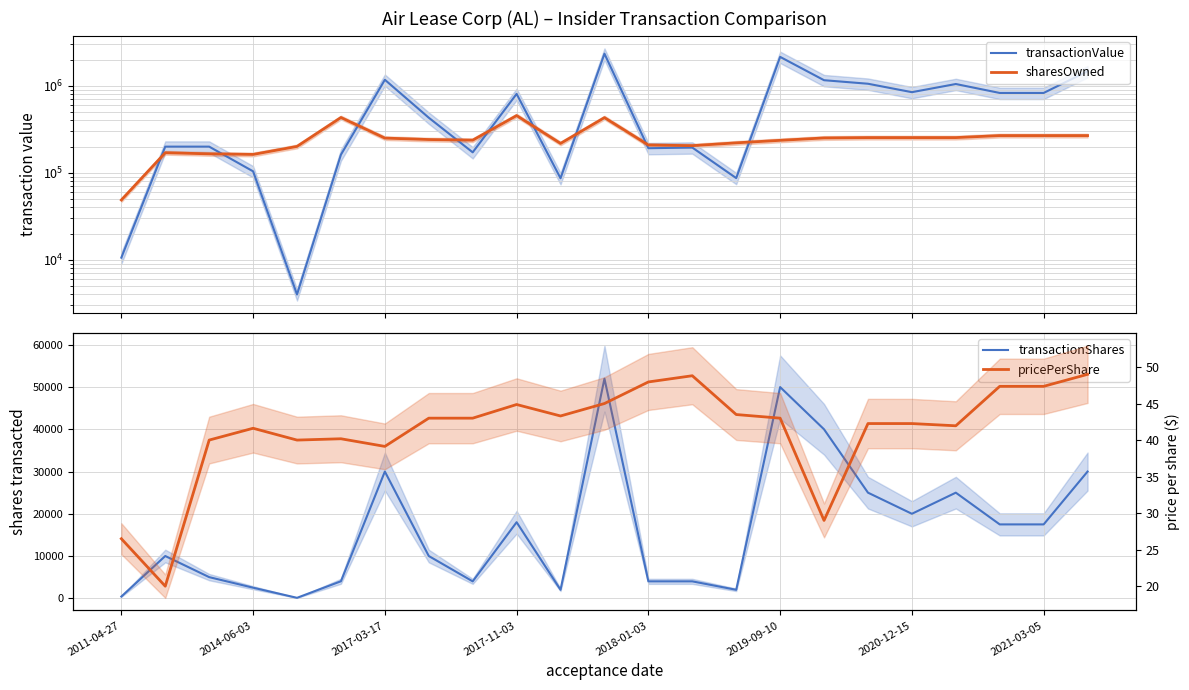

What is the average value of the transactionShares series?

16217.1